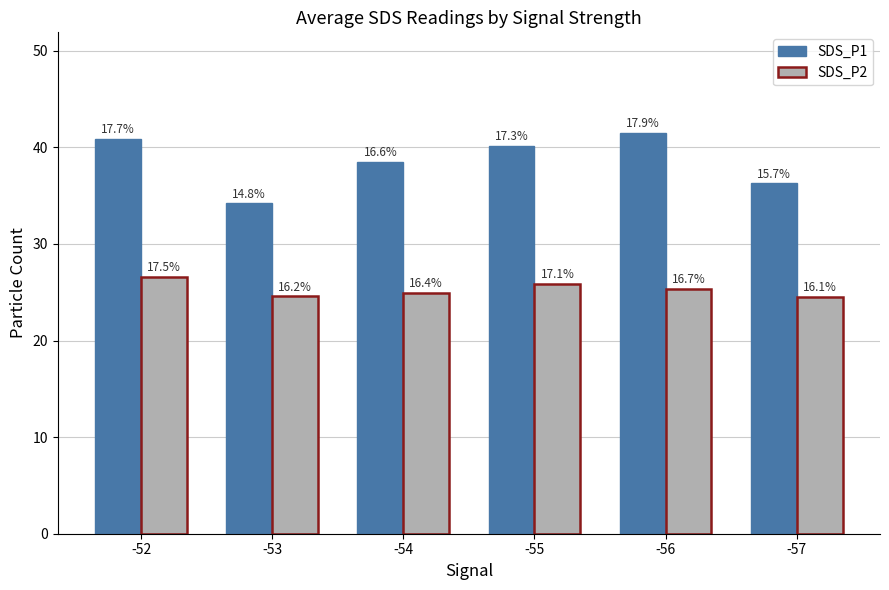

What are all the series names shown in the legend?

SDS_P1, SDS_P2